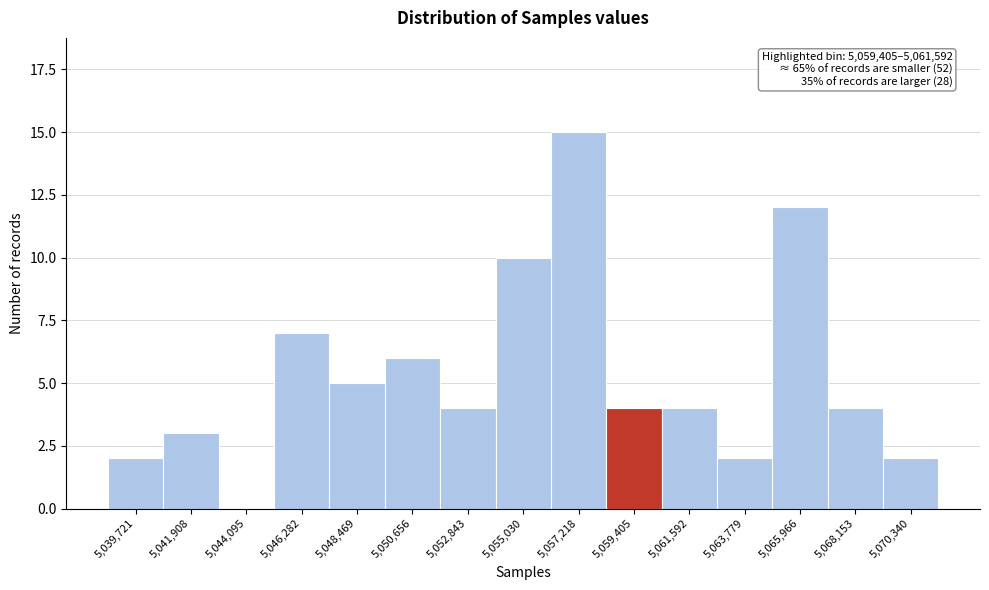

Reading left to right, extract all data points from this chart.

5,039,721=2	5,041,908=3	5,044,095=0	5,046,282=7	5,048,469=5	5,050,656=6	5,052,843=4	5,055,030=10	5,057,218=15	5,059,405=4	5,061,592=4	5,063,779=2	5,065,966=12	5,068,153=4	5,070,340=2